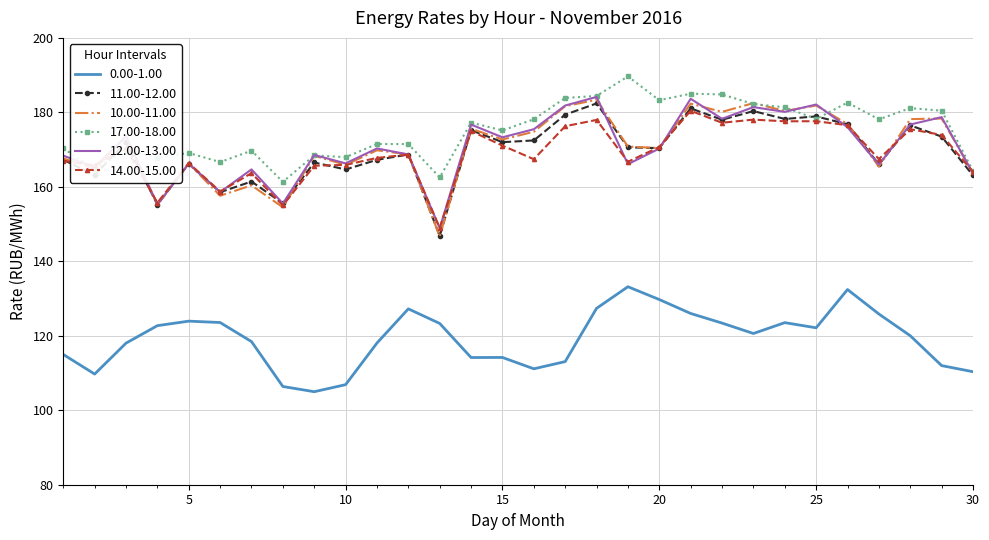

What is the highest value of the 17.00-18.00 series?

189.7